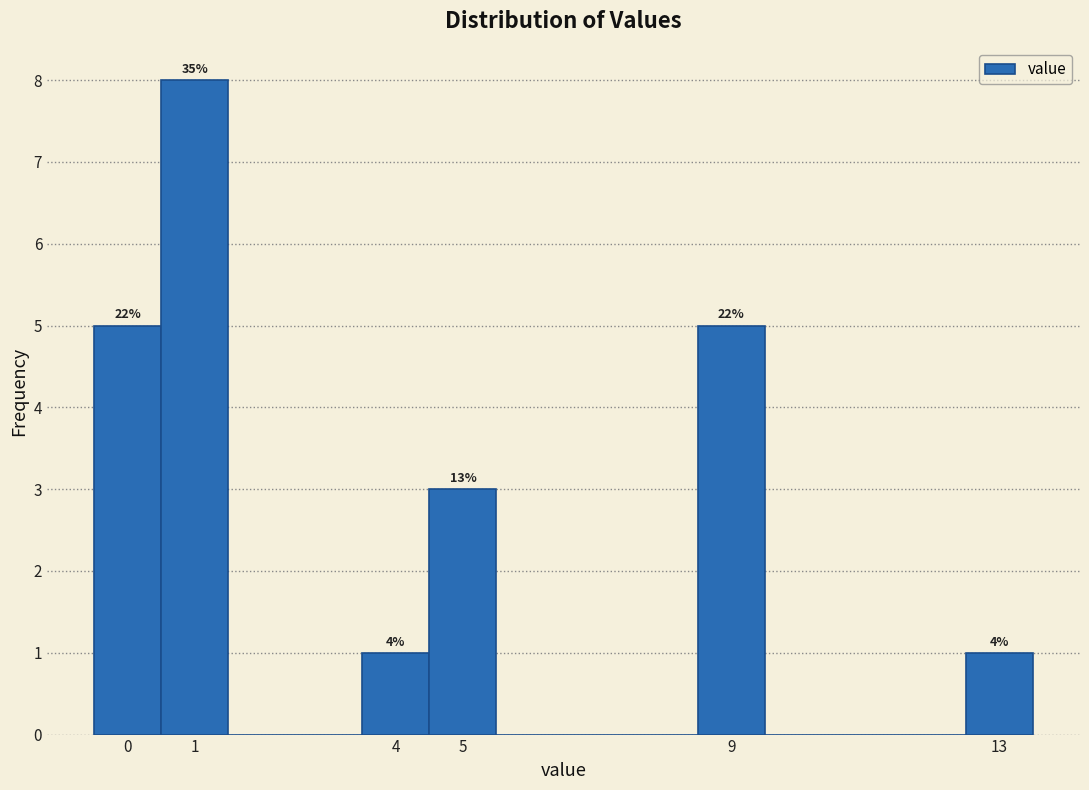

Which range on the x-axis has the tallest bar?

0.5 to 1.5